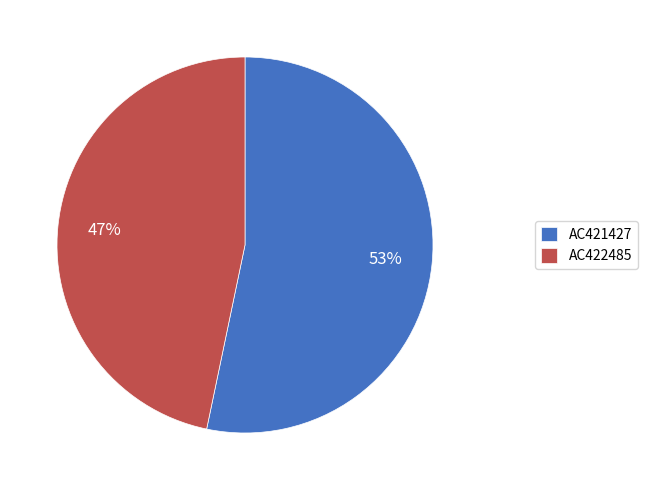

Which has a higher value, AC422485 or AC421427?

AC421427